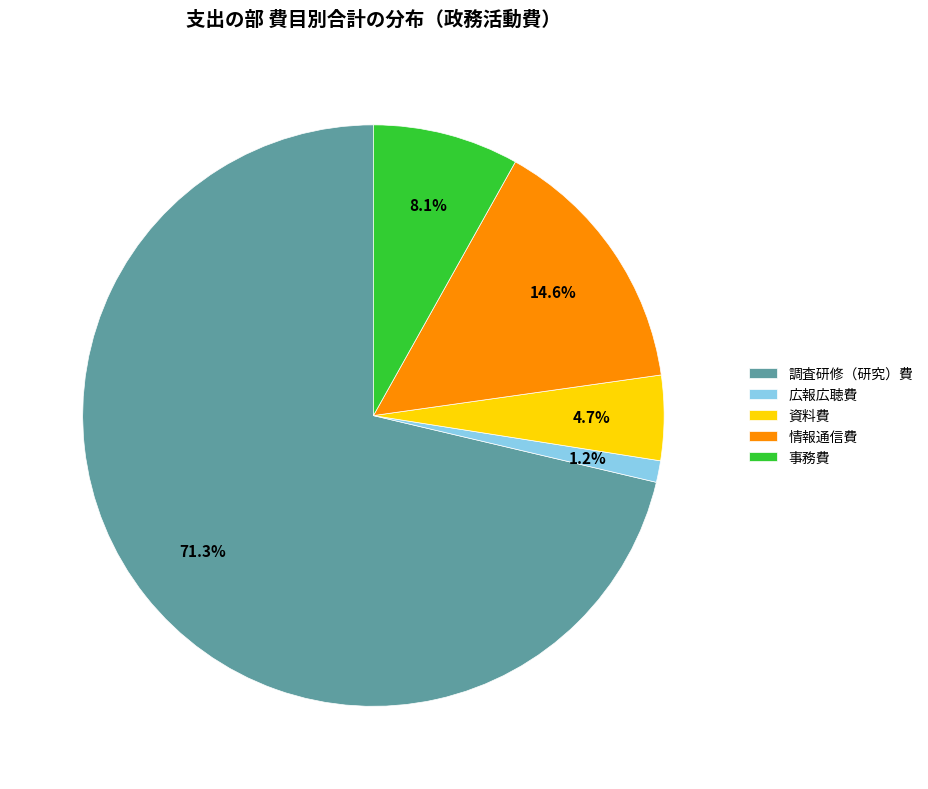

Which has a higher value, 事務費 or 情報通信費?

情報通信費